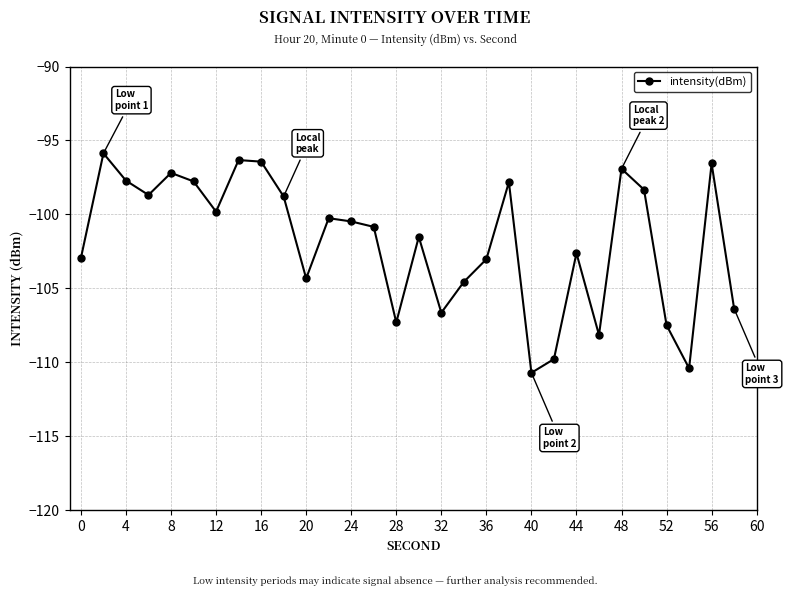

How many data points are above -100?

13